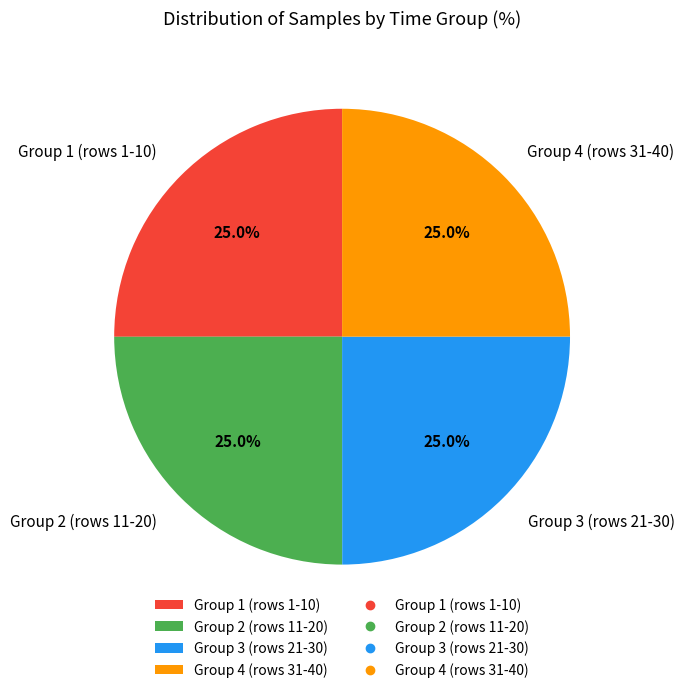

To the nearest percent, what is the average slice percentage?

25%